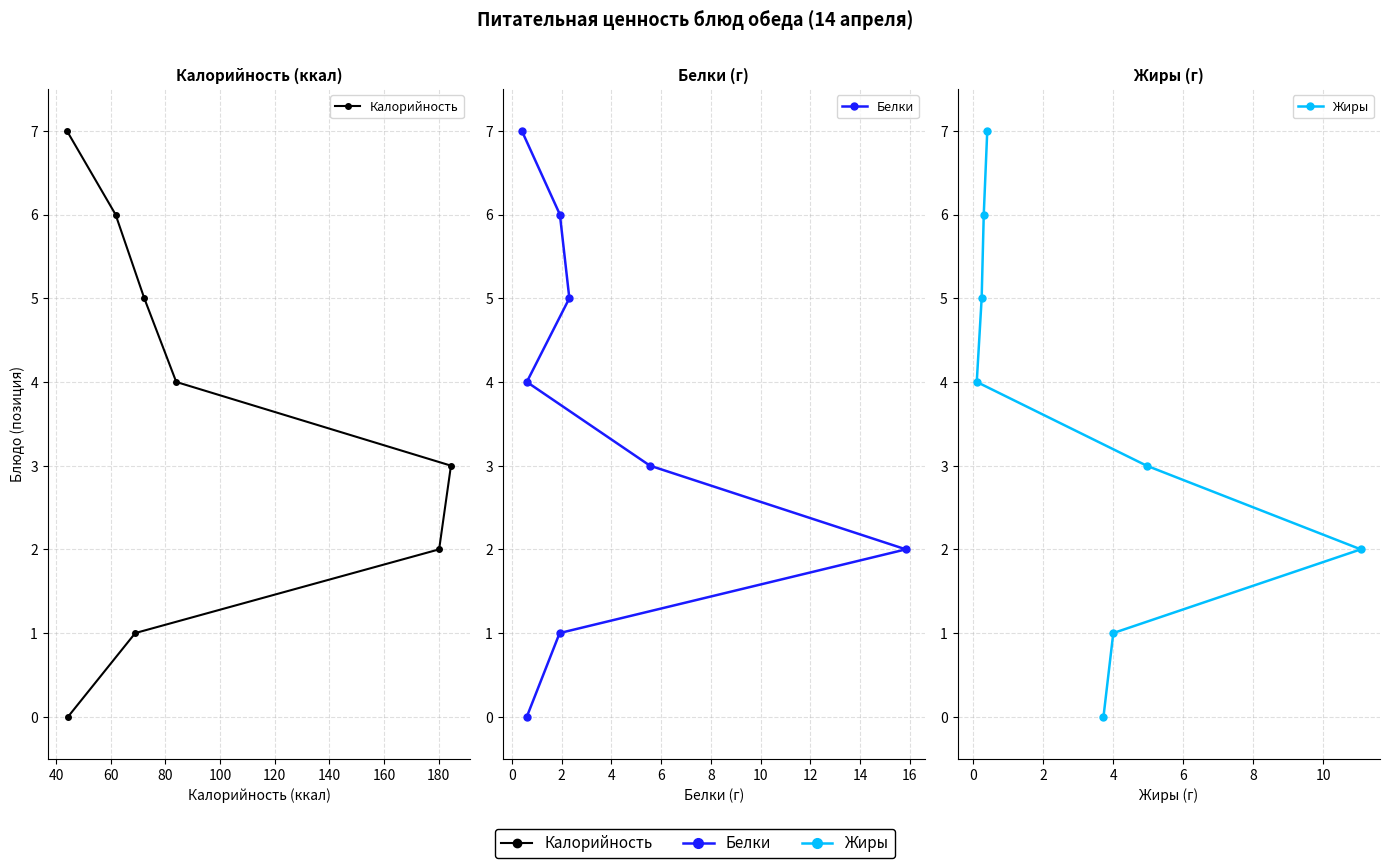

True or false: Жиры and Калорийность intersect in this chart.

False